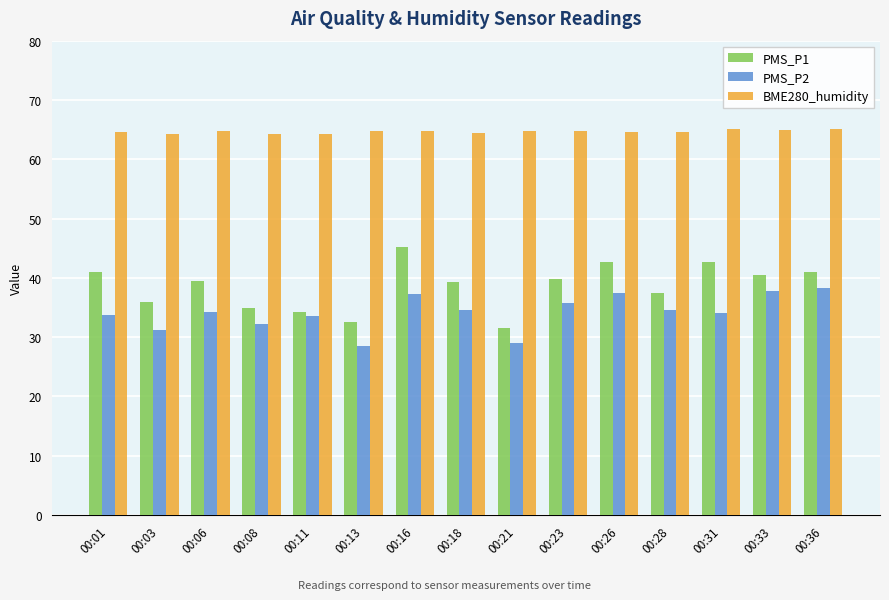

What is the greatest value displayed?

65.1